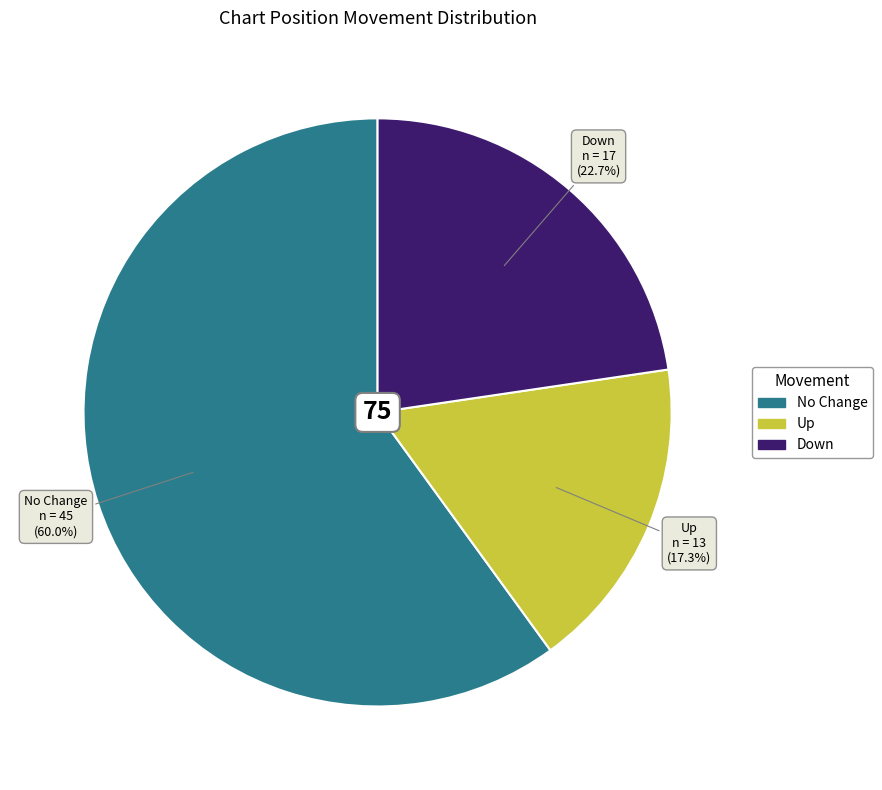

How many segments does this pie chart have?

3